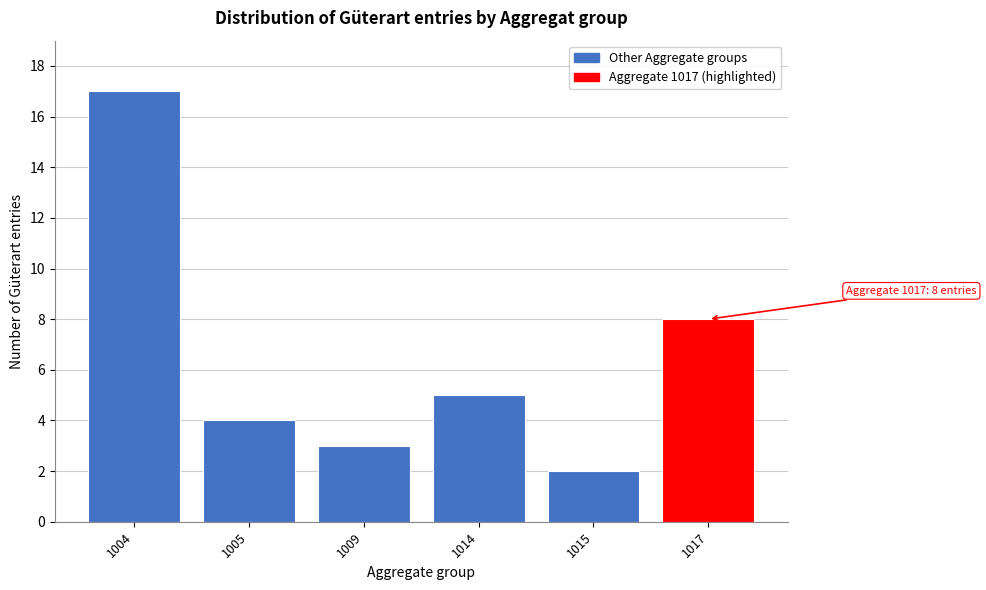

Reading left to right, list all the values displayed in this chart.

17	4	3	5	2	8